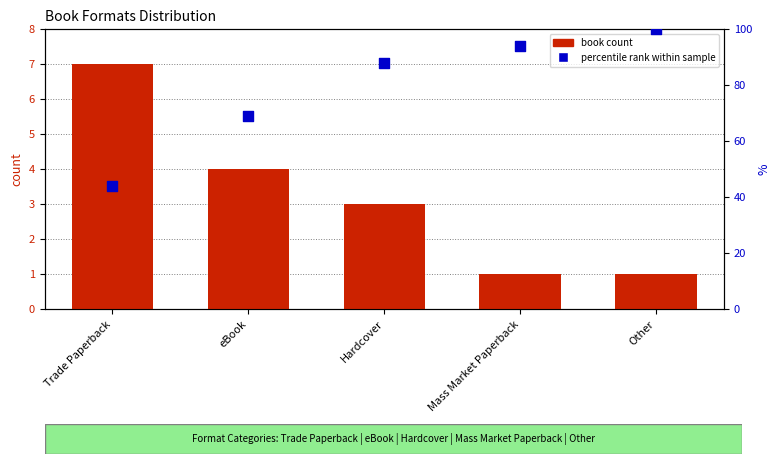

At how many categories does at least one series exceed 62?

4